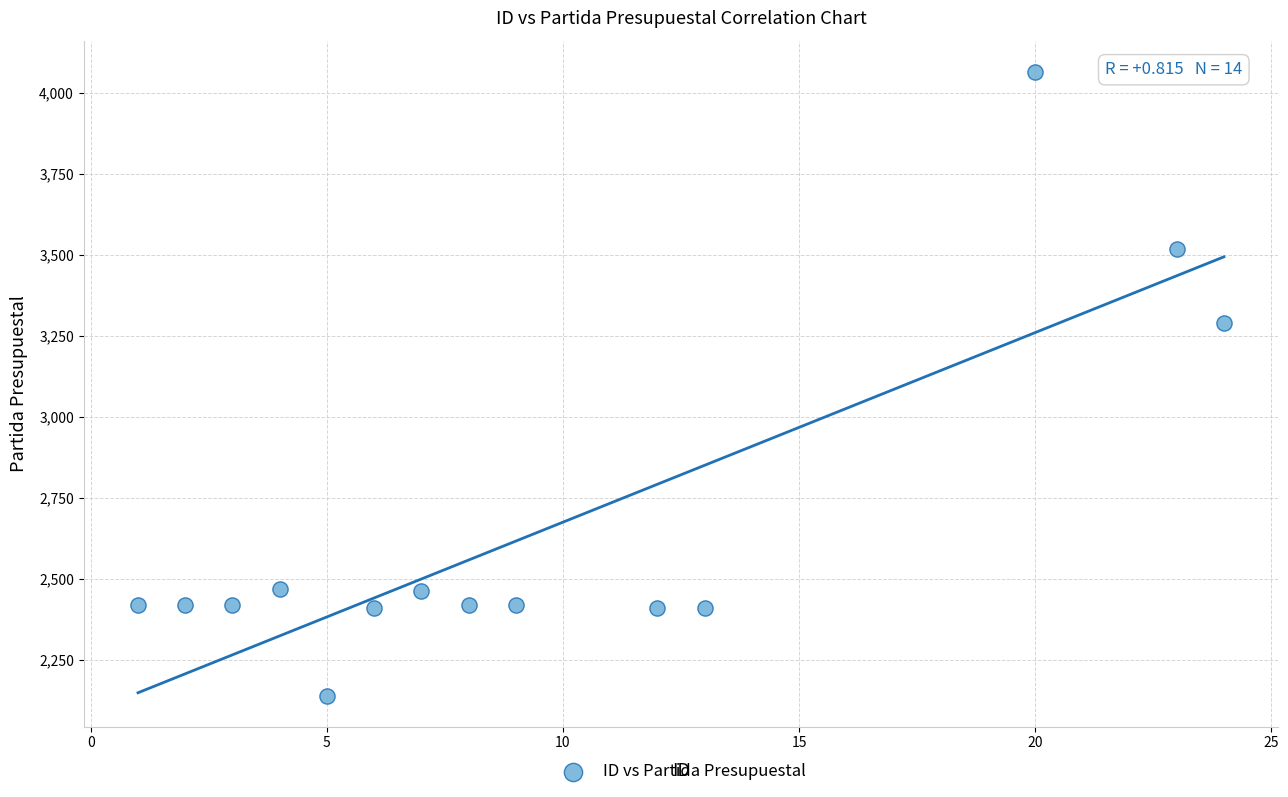

What is the range of Y values (max minus min)?

1924